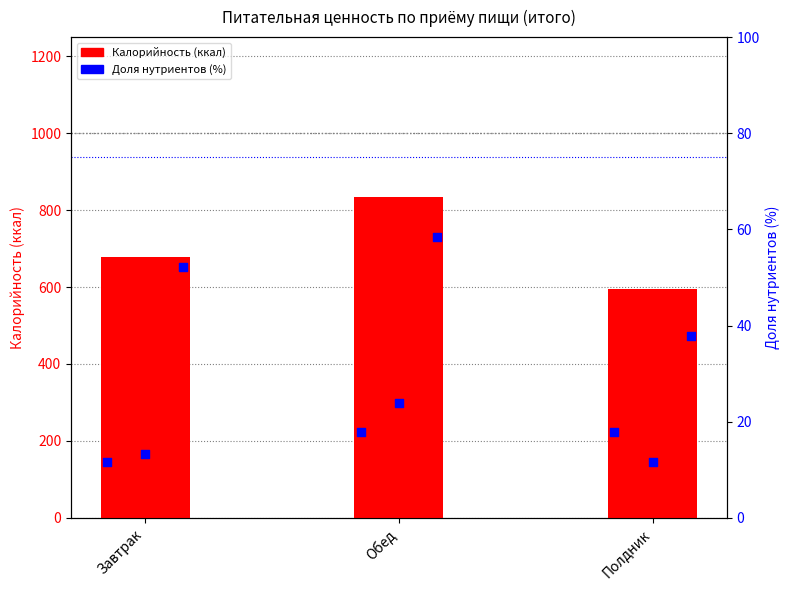

At how many categories does at least one series exceed 467?

3